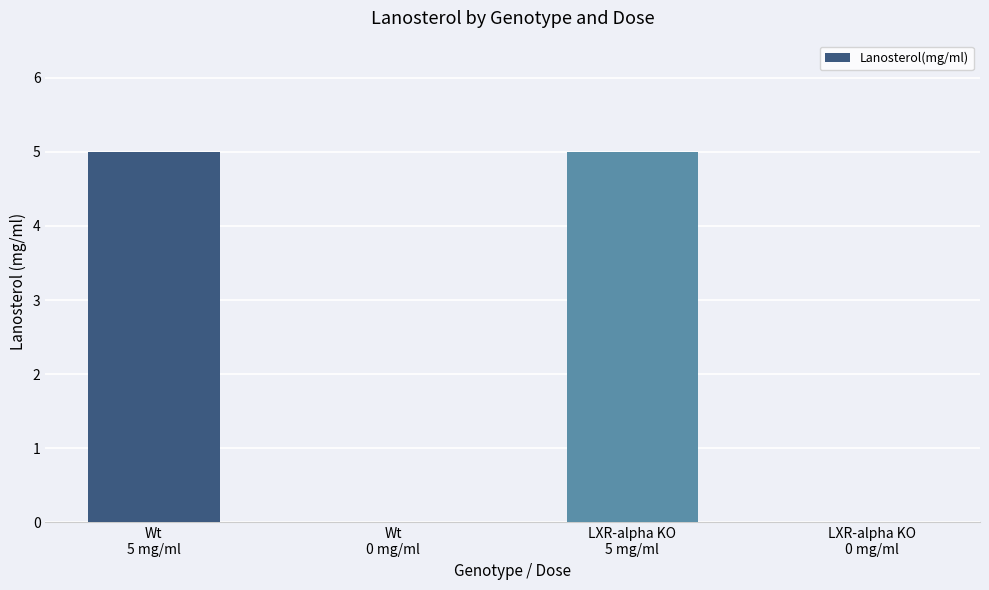

Reading left to right, what are all the values shown in this chart?

5	0	5	0